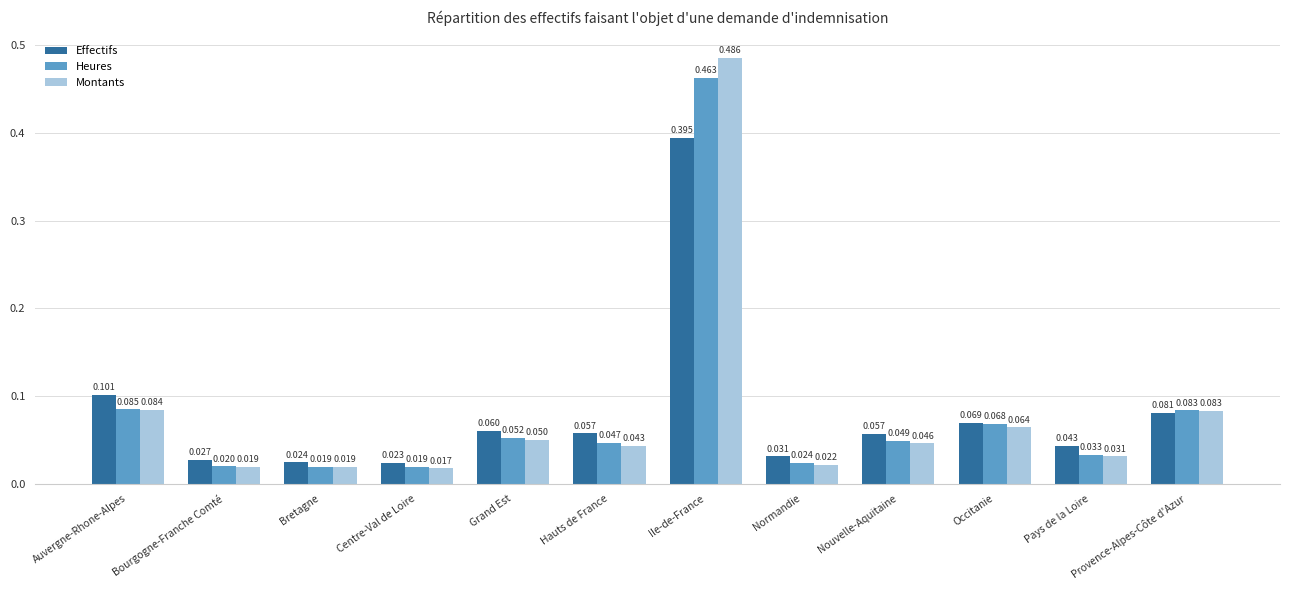

Which category has the highest value across all series?

Ile-de-France